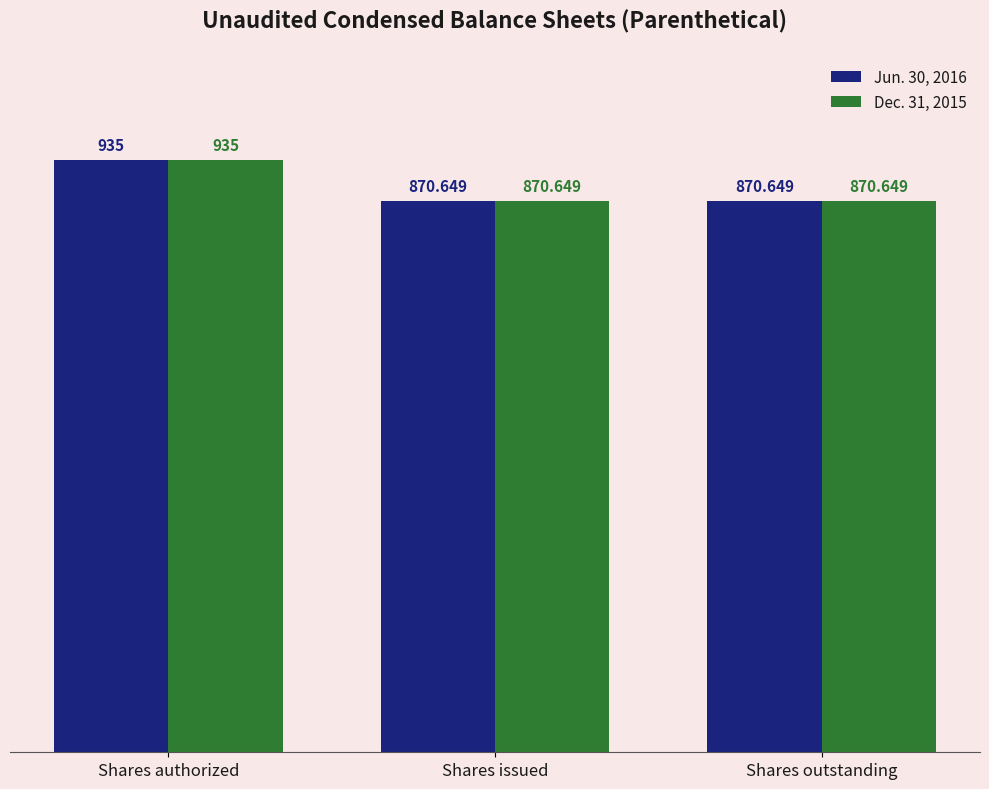

What is the minimum value for Jun. 30, 2016?

870.6